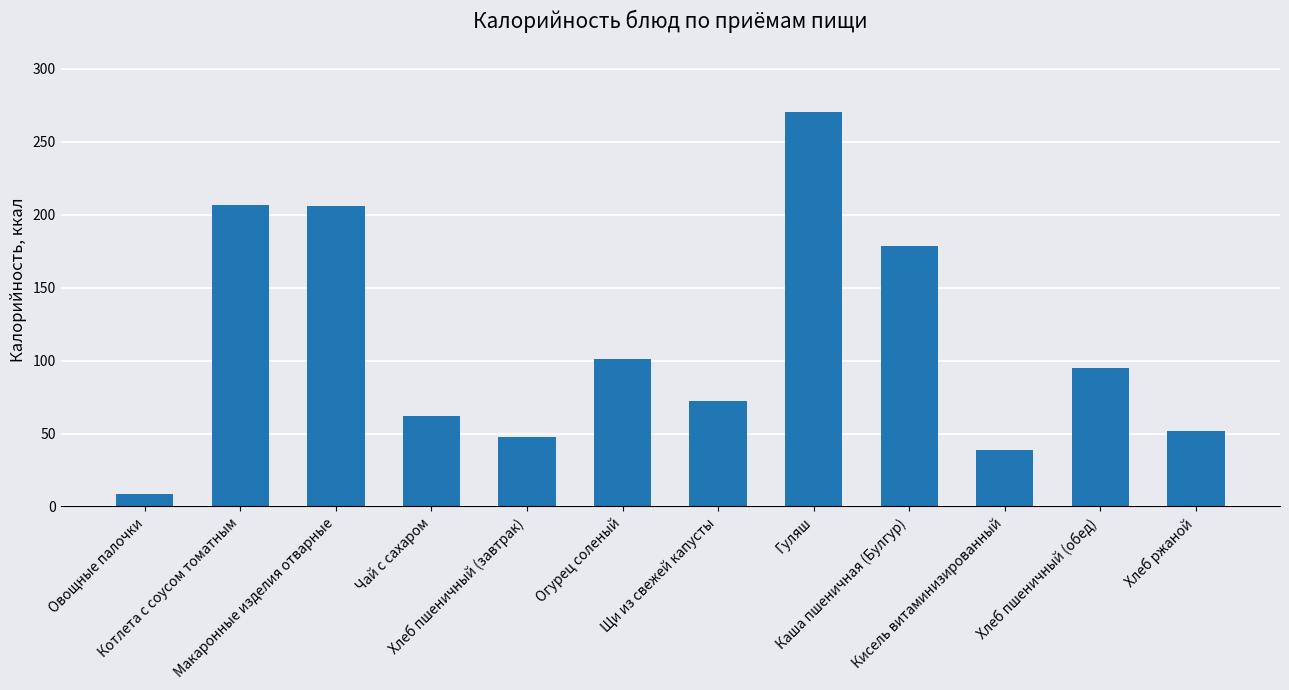

Which category has the lowest value across all series?

Овощные палочки